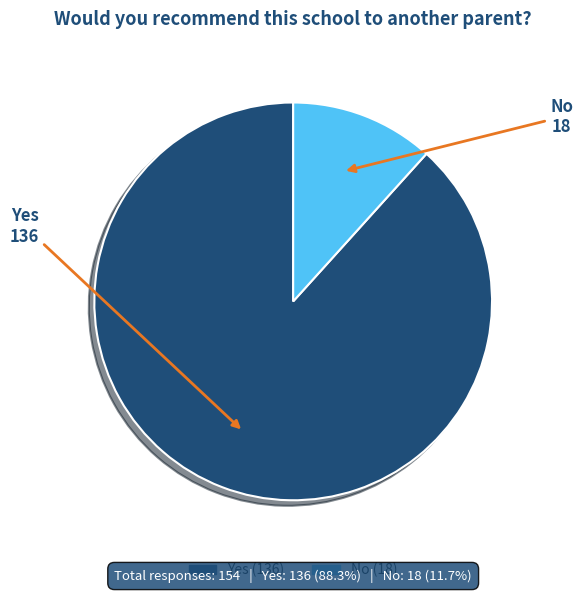

Rank the categories by value from lowest to highest.

No, Yes